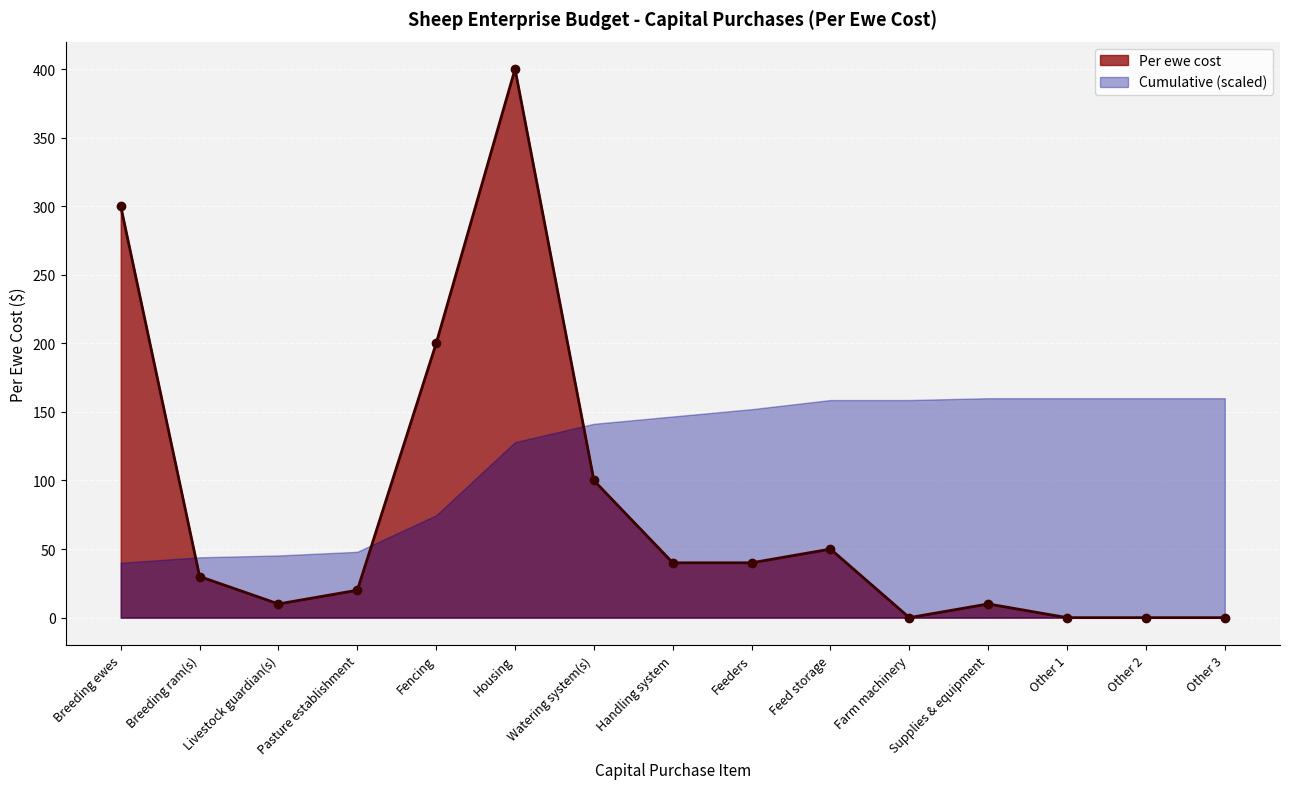

What is the difference between the maximum and second lowest values?

400